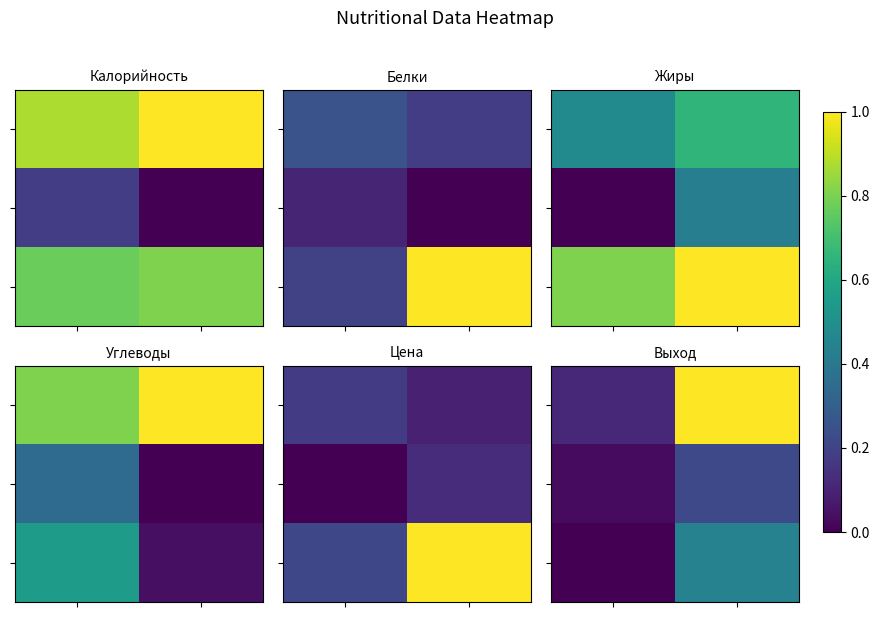

At how many categories does at least one series exceed 0?

2